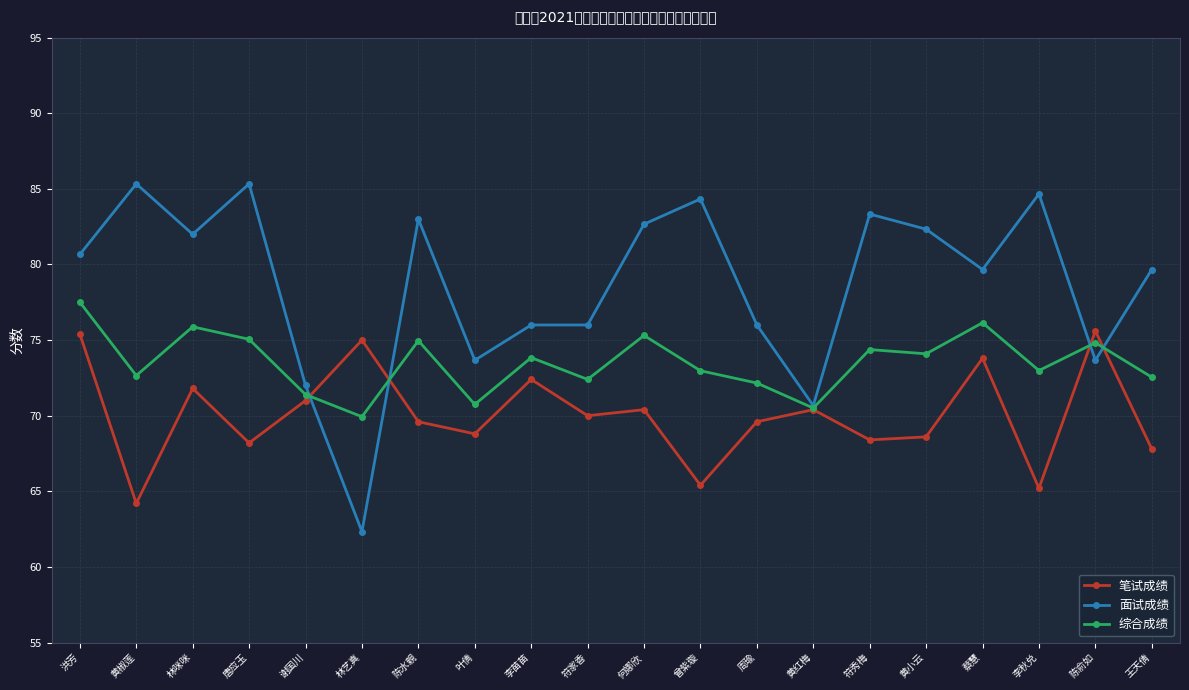

What is the difference between the second highest and minimum values in the 笔试成绩 series?

11.2